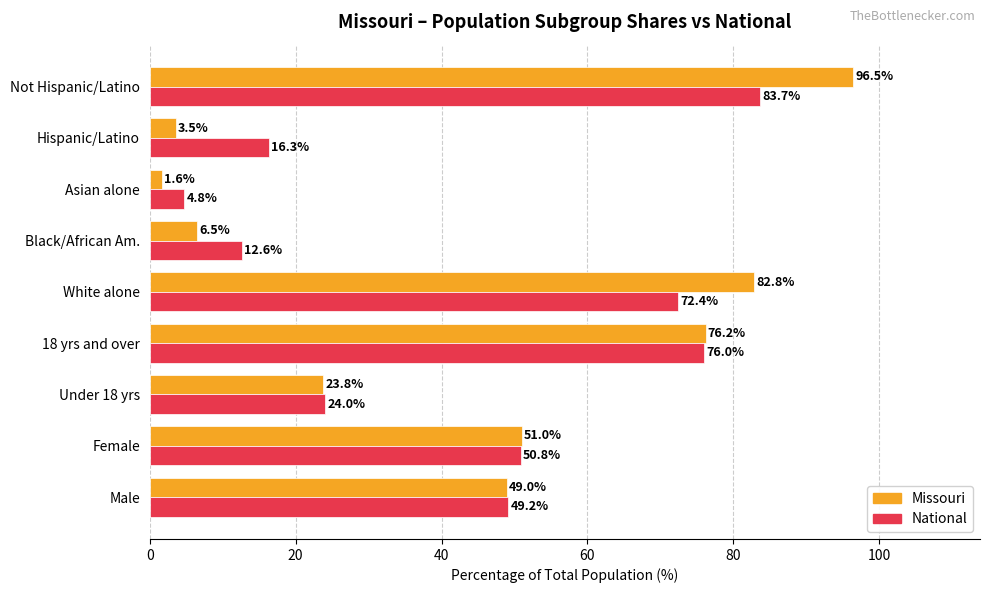

What is the sum of all National values?

389.8